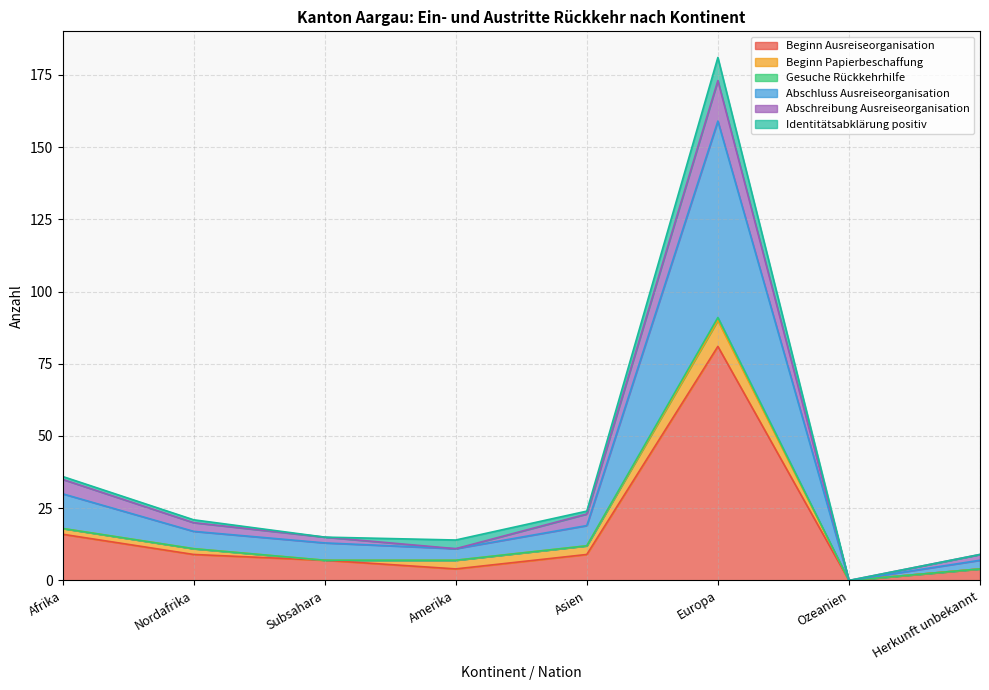

At which category is the sum across all series the highest?

Europa